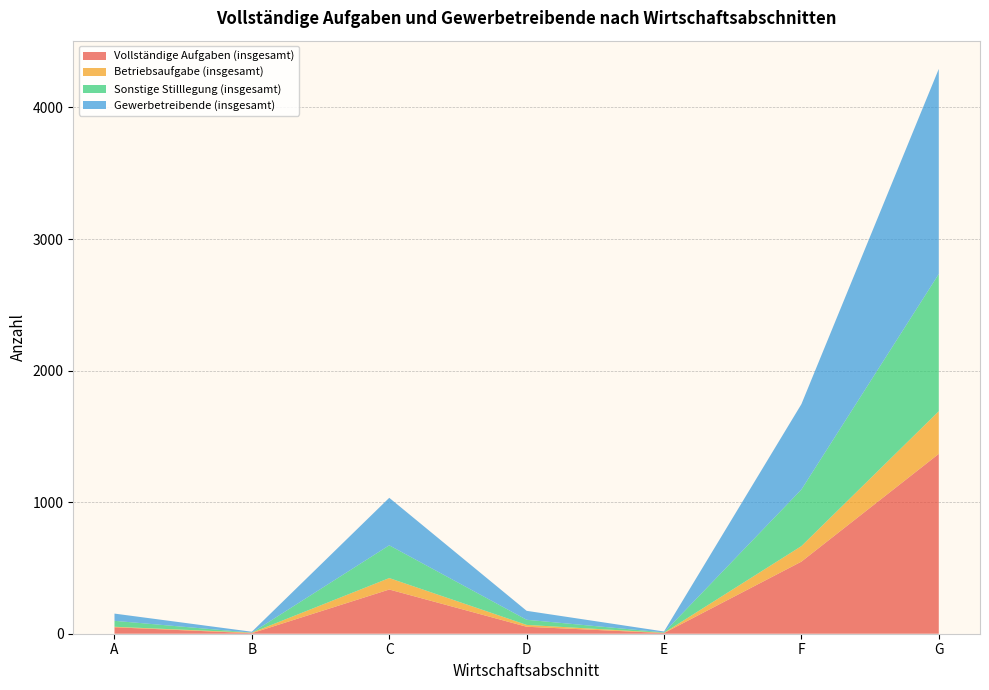

Reading left to right, what are all the values shown in this chart?

Vollständige Aufgaben (insgesamt): 49	4	336	53	5	548	1367
Betriebsaufgabe (insgesamt): 4	4	87	14	2	118	324
Sonstige Stilllegung (insgesamt): 45	0	249	39	3	430	1043
Gewerbetreibende (insgesamt): 55	7	361	68	7	649	1559